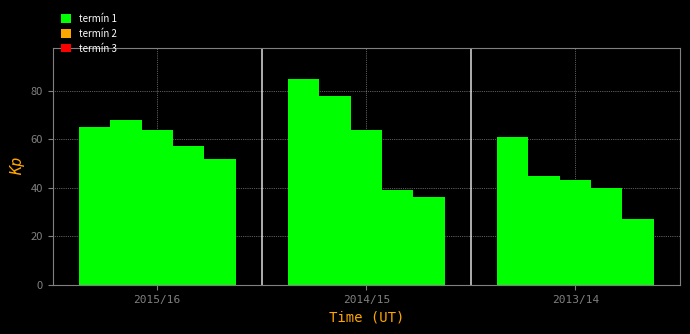

How many groups of bars are there?

3